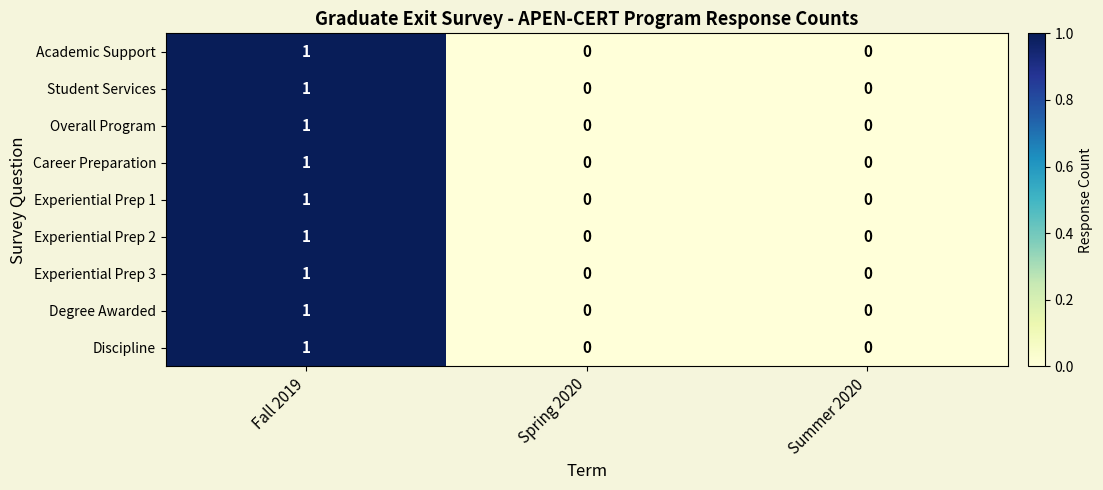

Reading right to left, list all the values displayed in this chart.

Academic Support: Summer 2020=0	Spring 2020=0	Fall 2019=1
Student Services: Summer 2020=0	Spring 2020=0	Fall 2019=1
Overall Program: Summer 2020=0	Spring 2020=0	Fall 2019=1
Career Preparation: Summer 2020=0	Spring 2020=0	Fall 2019=1
Experiential Prep 1: Summer 2020=0	Spring 2020=0	Fall 2019=1
Experiential Prep 2: Summer 2020=0	Spring 2020=0	Fall 2019=1
Experiential Prep 3: Summer 2020=0	Spring 2020=0	Fall 2019=1
Degree Awarded: Summer 2020=0	Spring 2020=0	Fall 2019=1
Discipline: Summer 2020=0	Spring 2020=0	Fall 2019=1